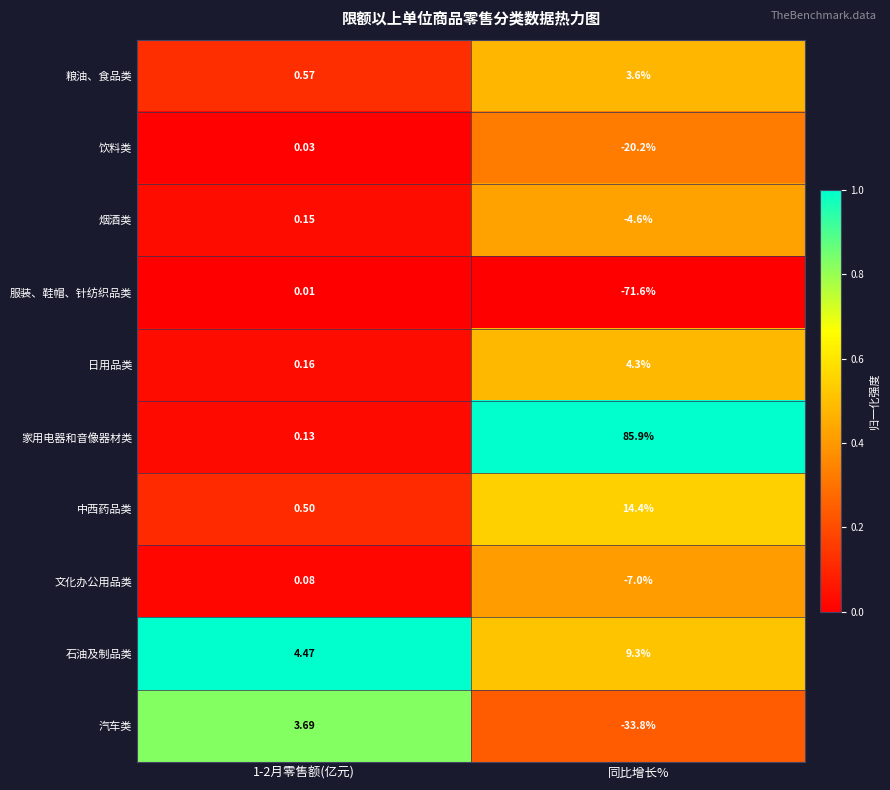

At which category is the sum across all series the highest?

1-2月零售额(亿元)